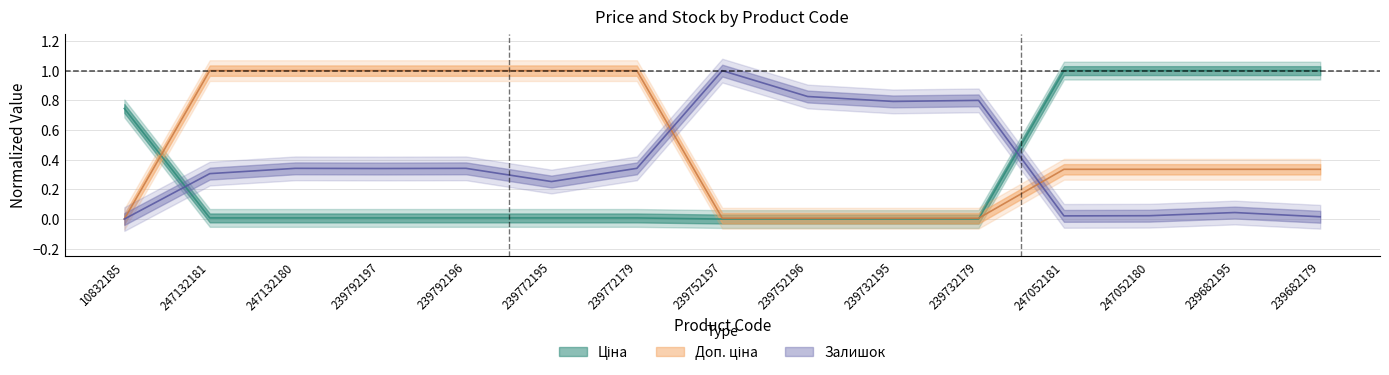

What are all the series names shown in the legend?

Ціна, Доп. ціна, Залишок